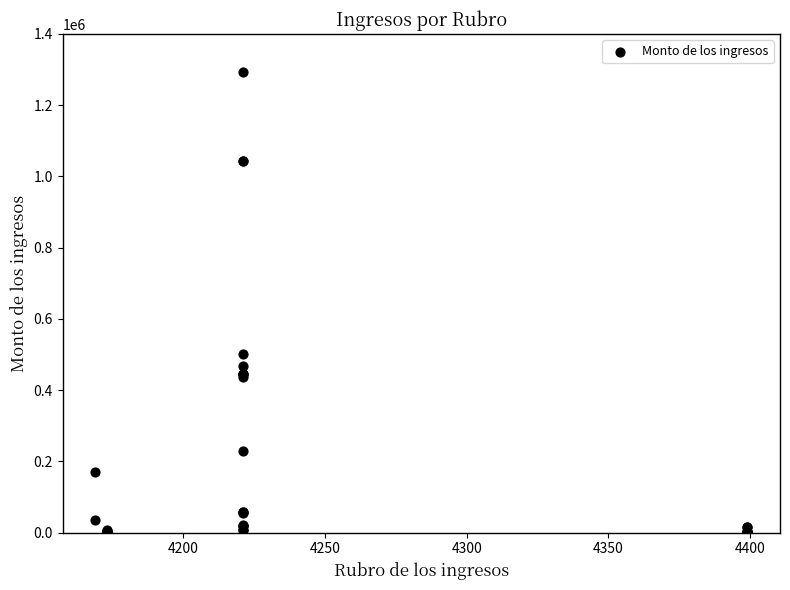

What Y value in the scatter plot is closest to 647297?

501348.5